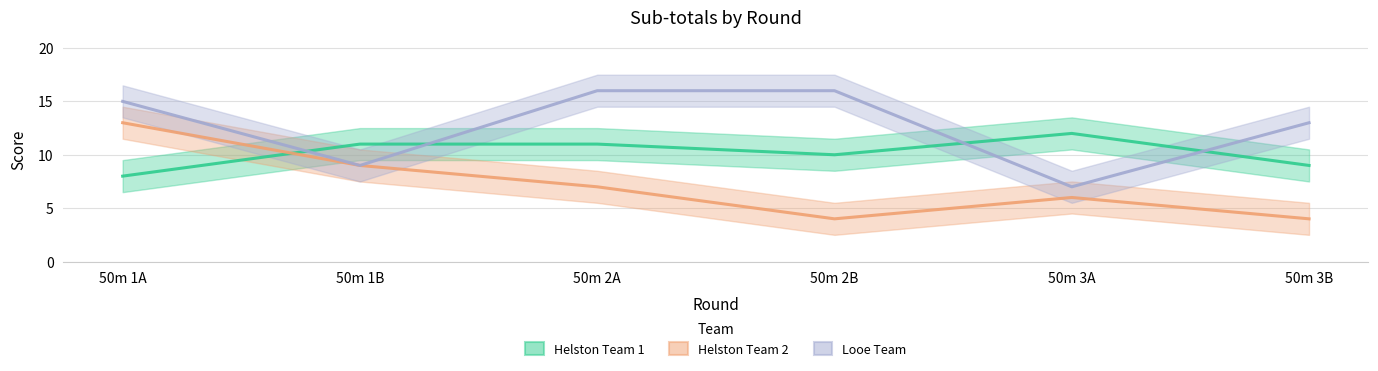

Count the Helston Team 1 values in the range 9 to 11.

4